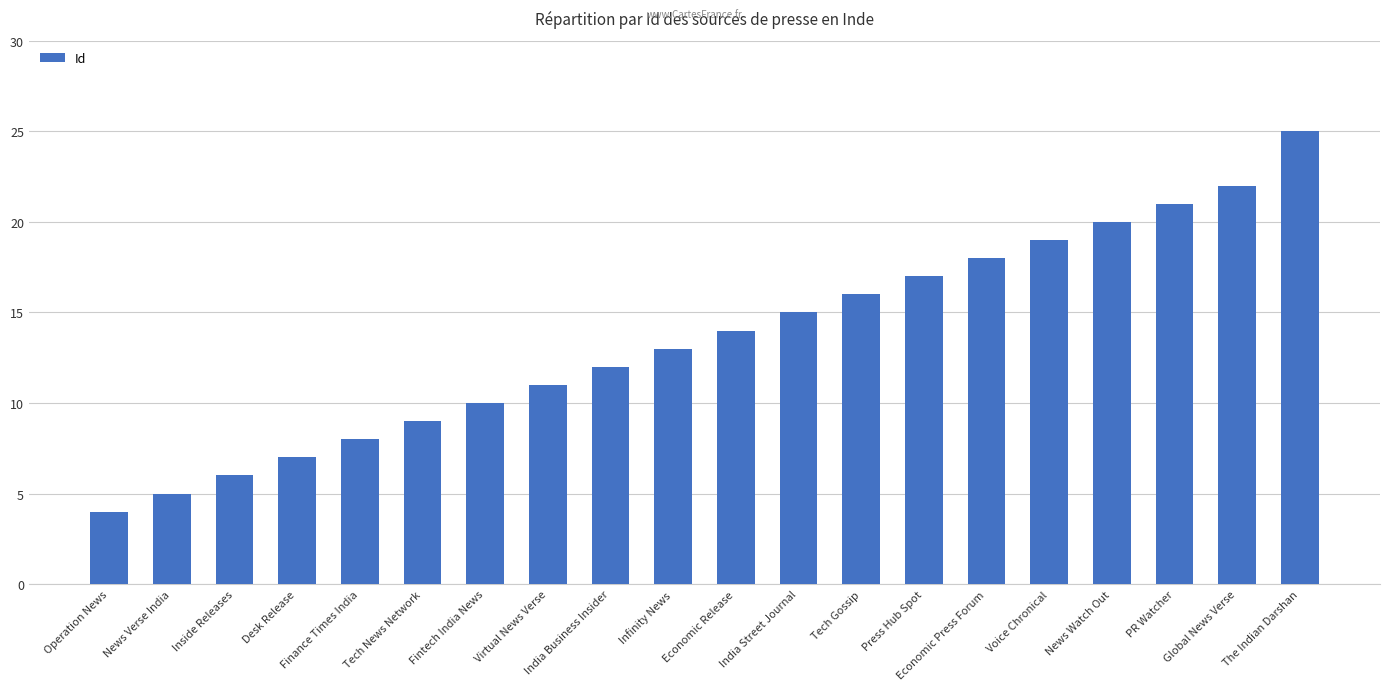

How many data points are less than 14?

10